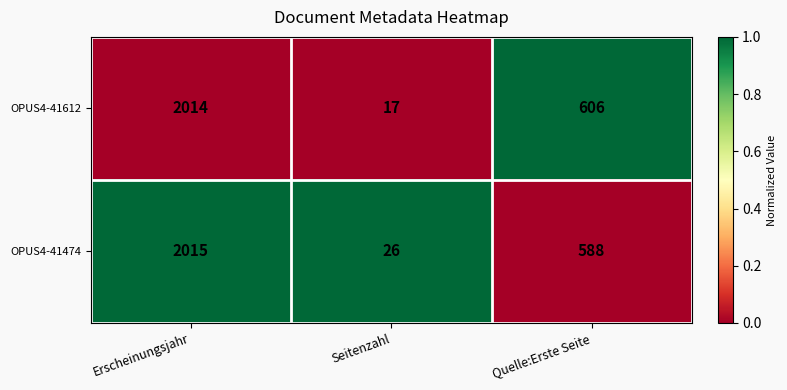

True or false: OPUS4-41474 has a value of 453 at Erscheinungsjahr.

False